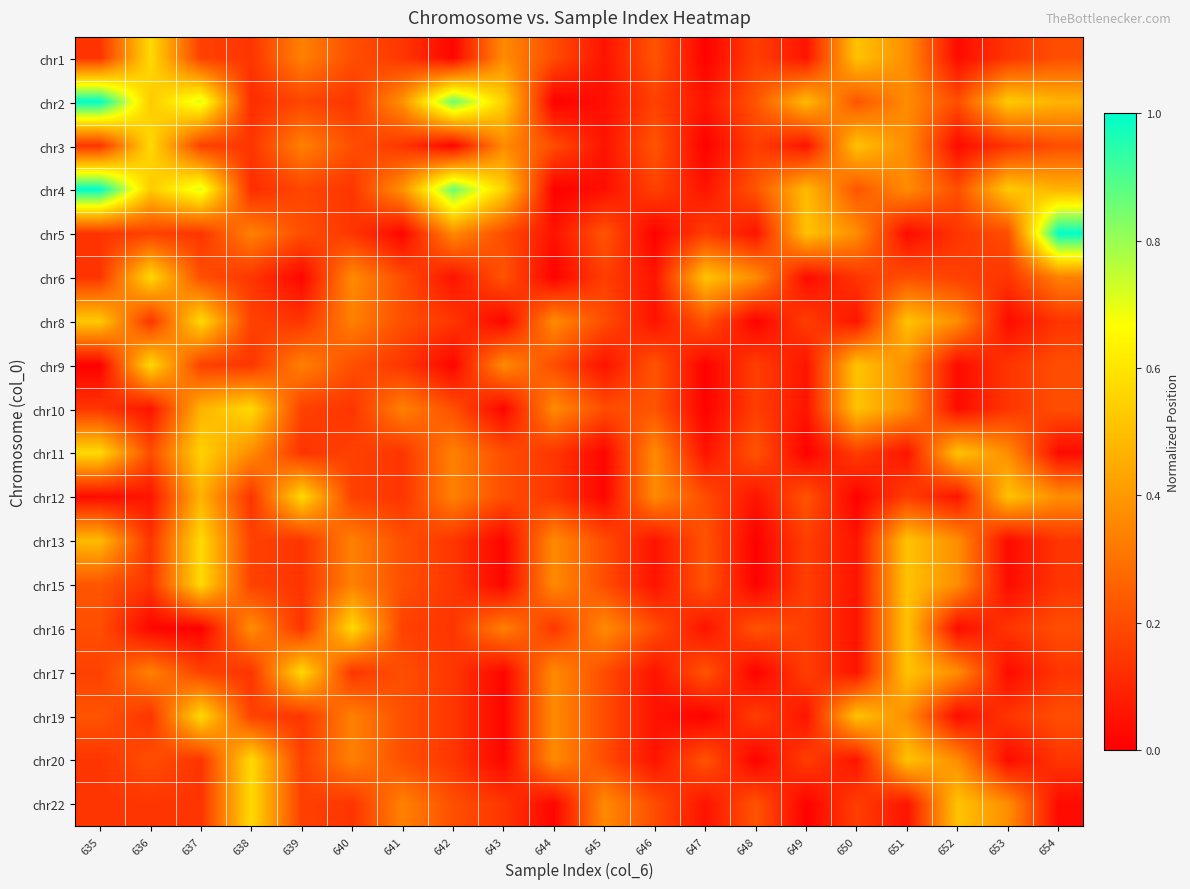

How many categories are shown in the chart?

20